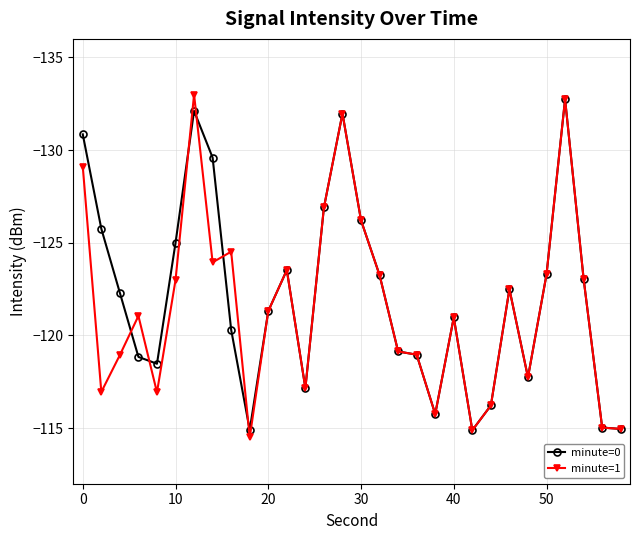

How many series are shown in this chart?

2